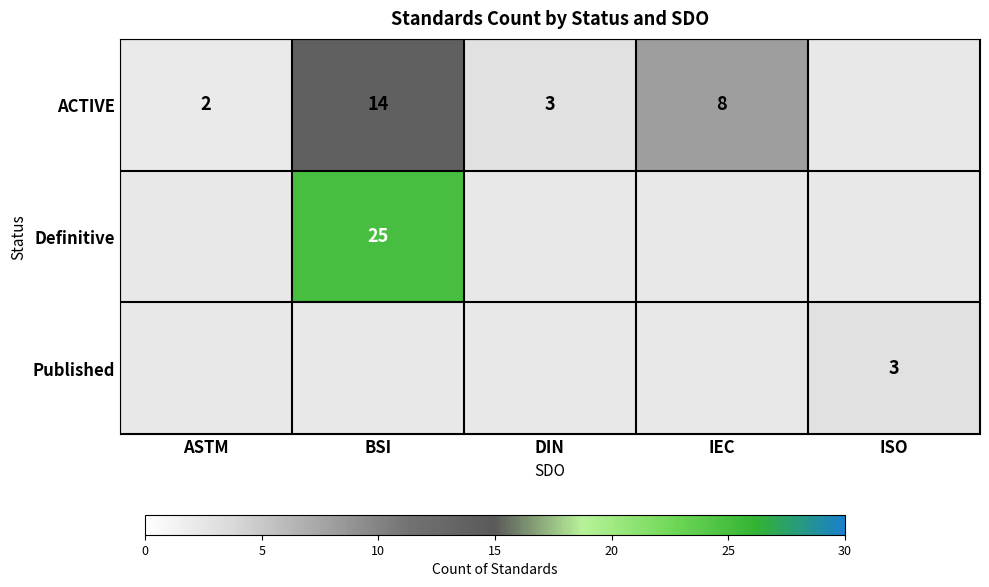

True or false: ACTIVE has a value of 3 at DIN.

True